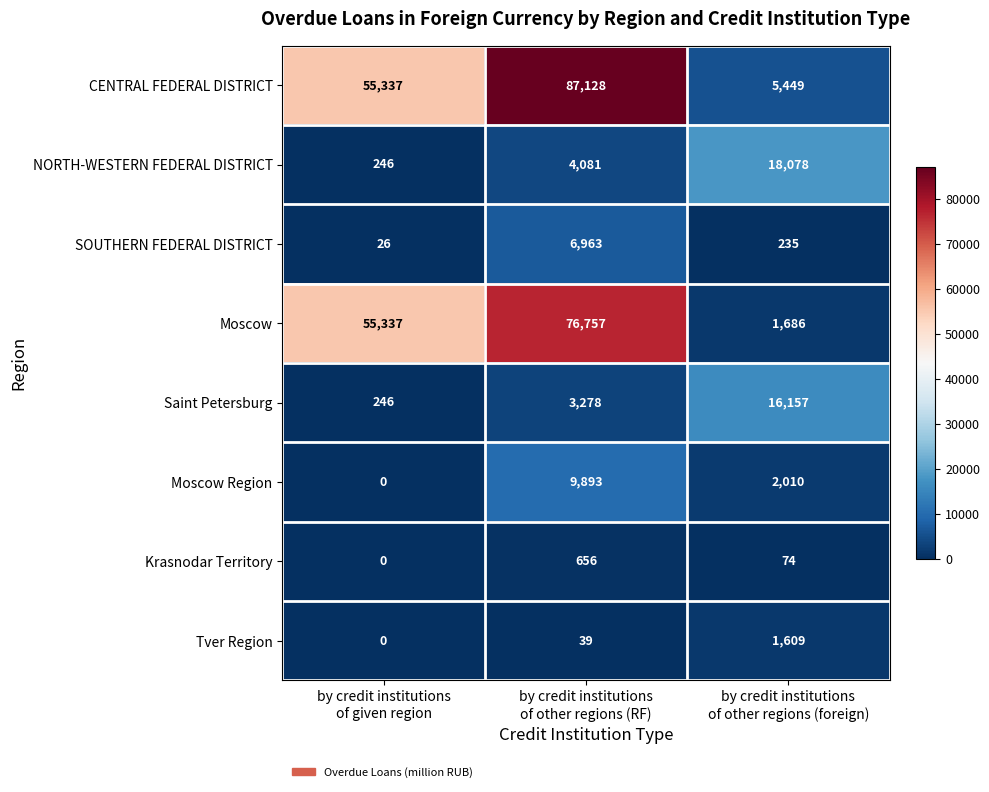

Which series has the largest total across all categories?

CENTRAL FEDERAL DISTRICT